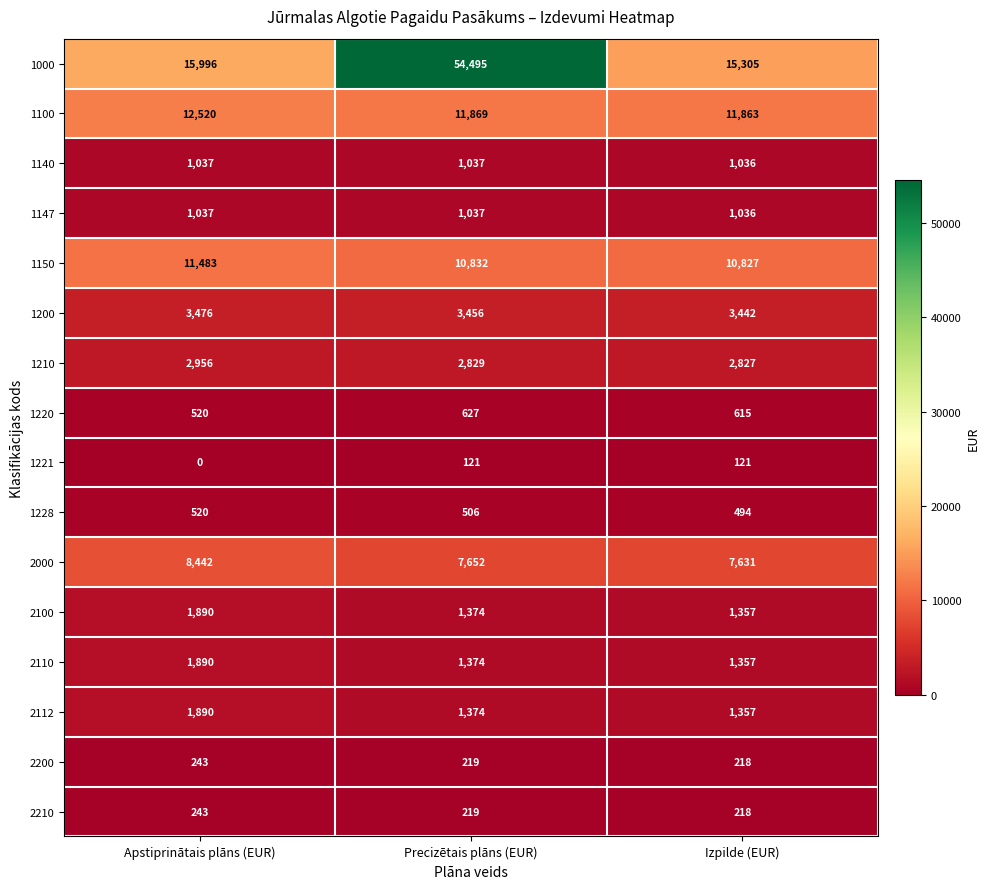

Between Apstiprinātais plāns (EUR) and Izpilde (EUR), which series saw the biggest shift?

2000